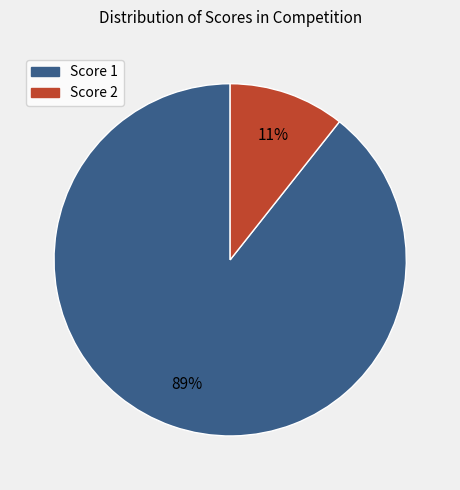

Is there any slice that represents more than half of the pie?

Yes